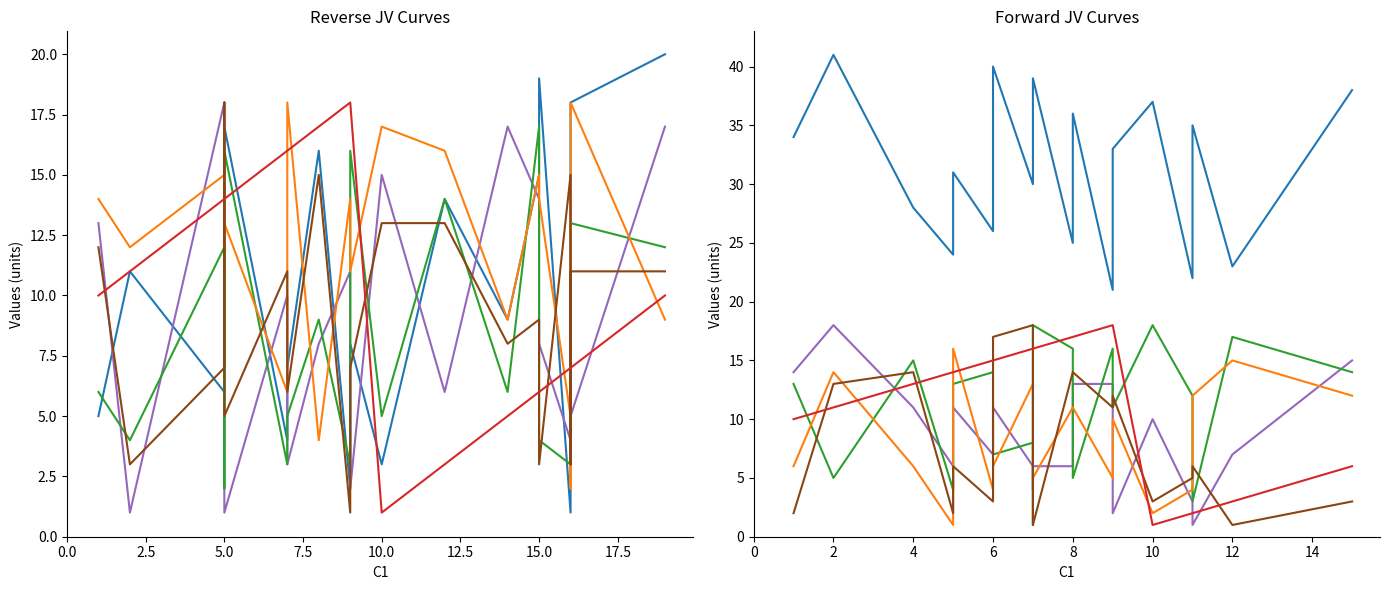

At how many categories does at least one series exceed 6?

20